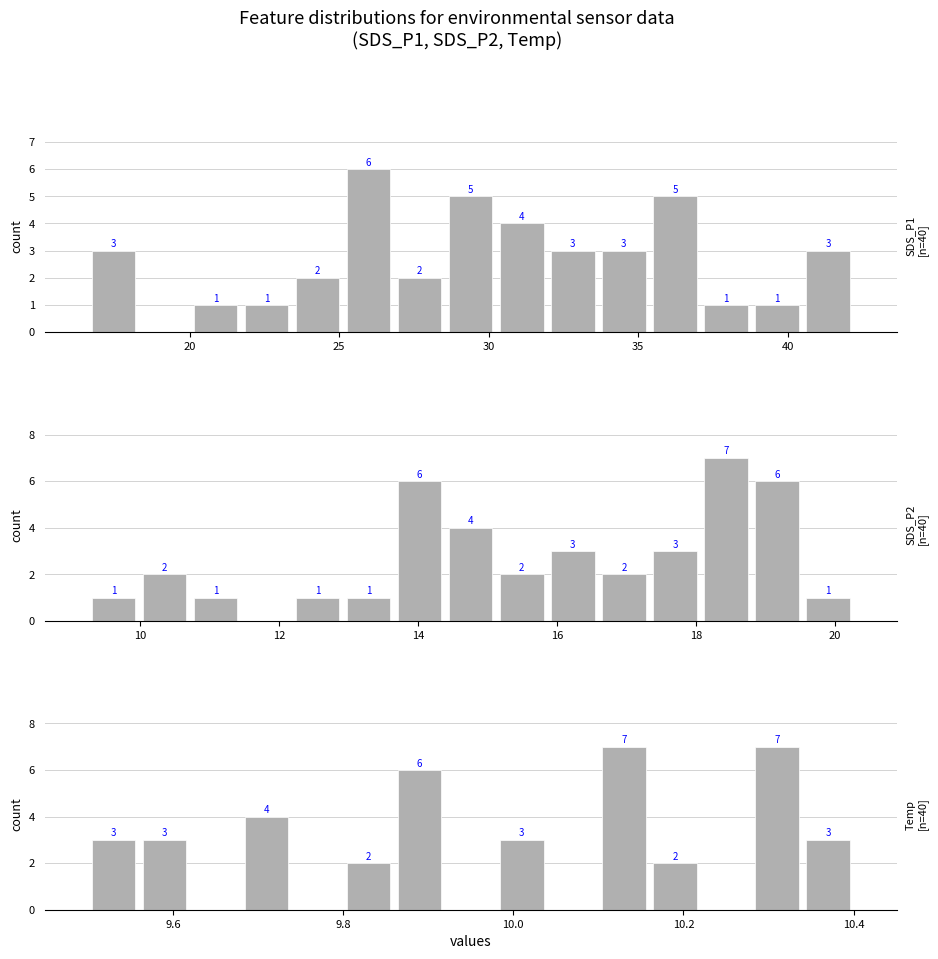

What is the greatest value displayed?

7